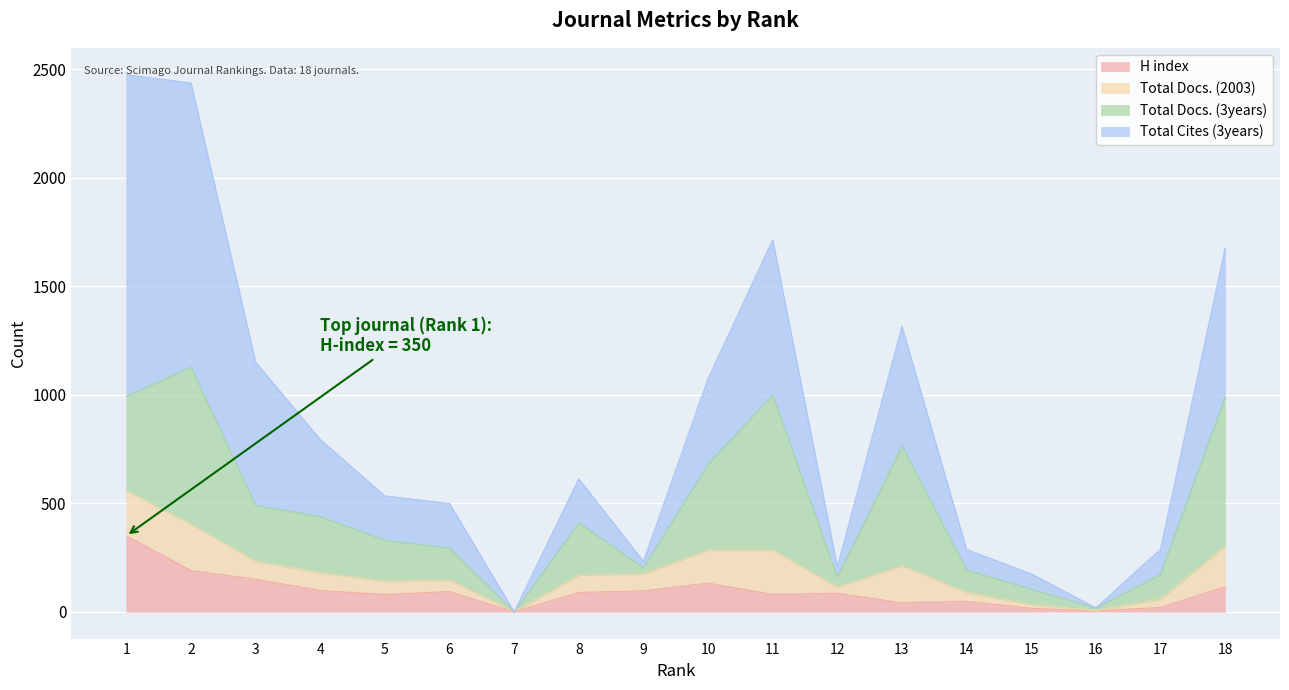

How many values in H index are above zero?

17